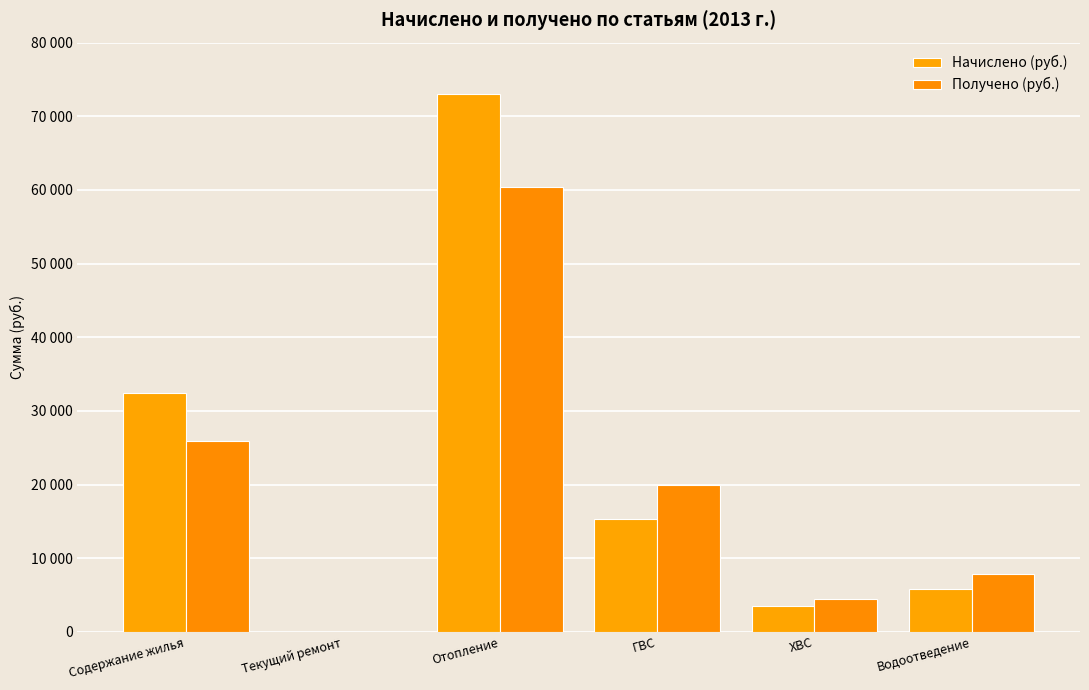

What are all the series names shown in the legend?

Начислено (руб.), Получено (руб.)